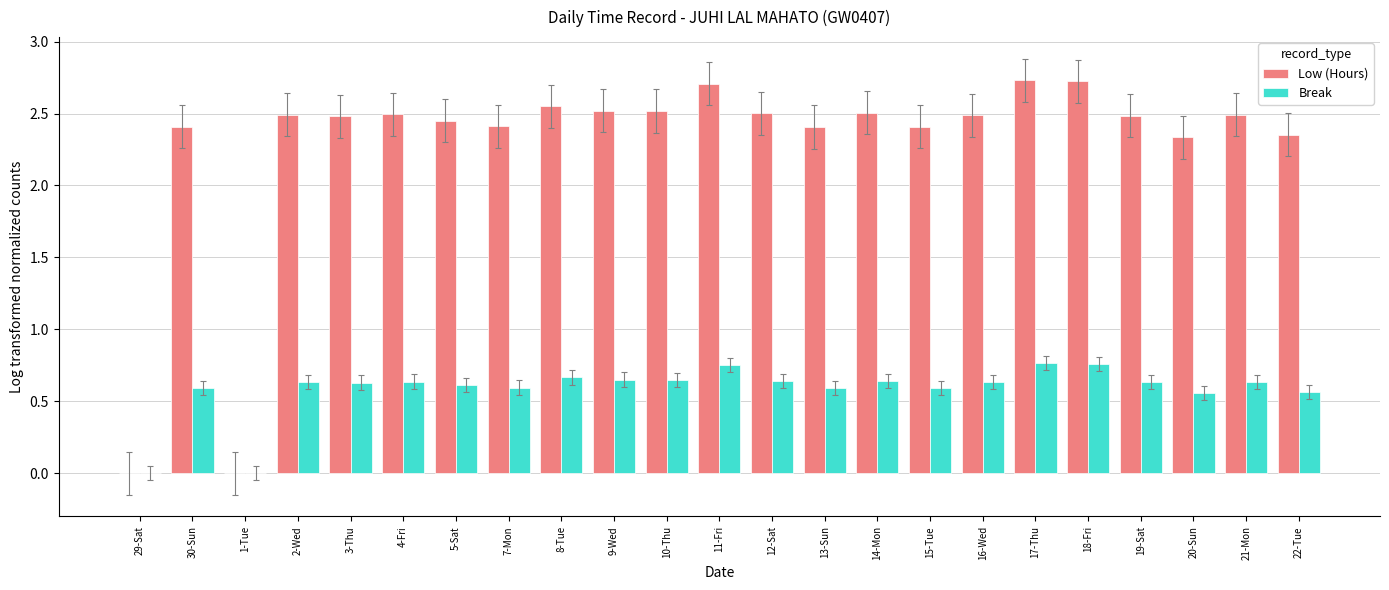

Is the value of Break at 8-Tue greater than the value of Low (Hours) at 8-Tue?

No